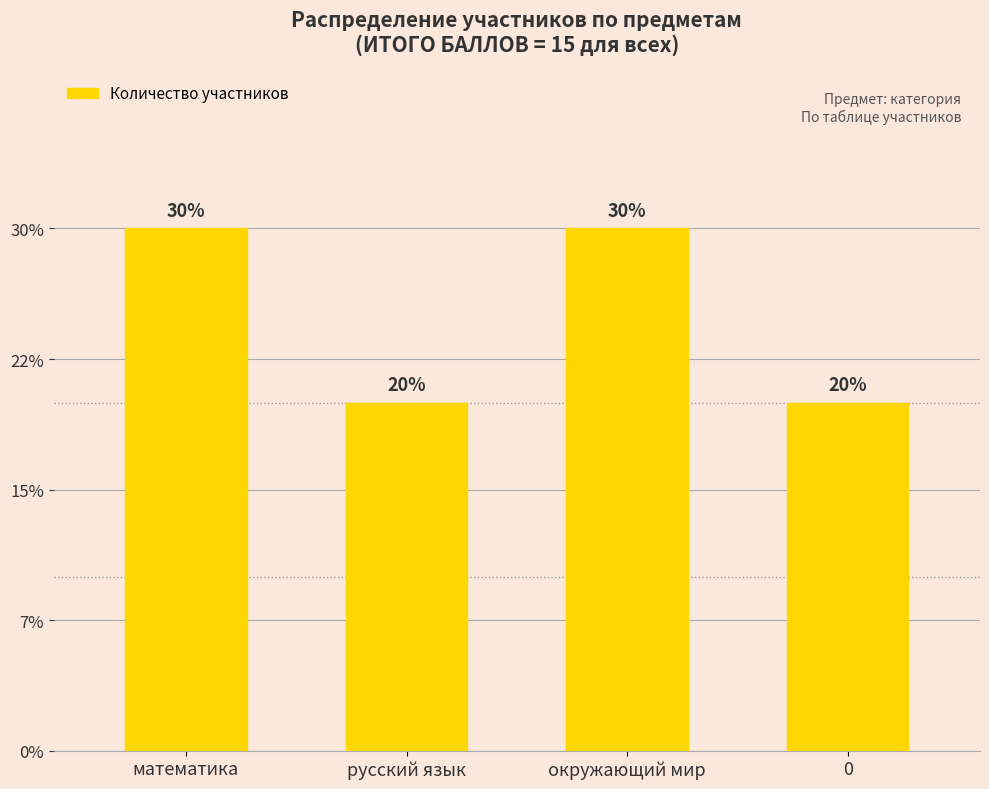

Count the values in the range 2 to 3.

4